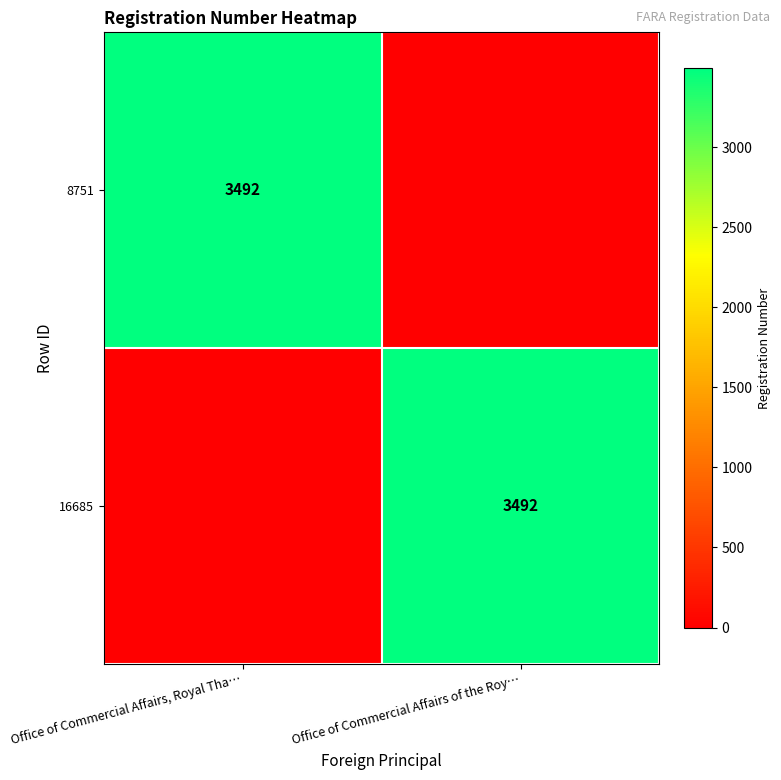

Is it true that 8751 equals 5380 at Office of Commercial Affairs, Royal Tha…?

False